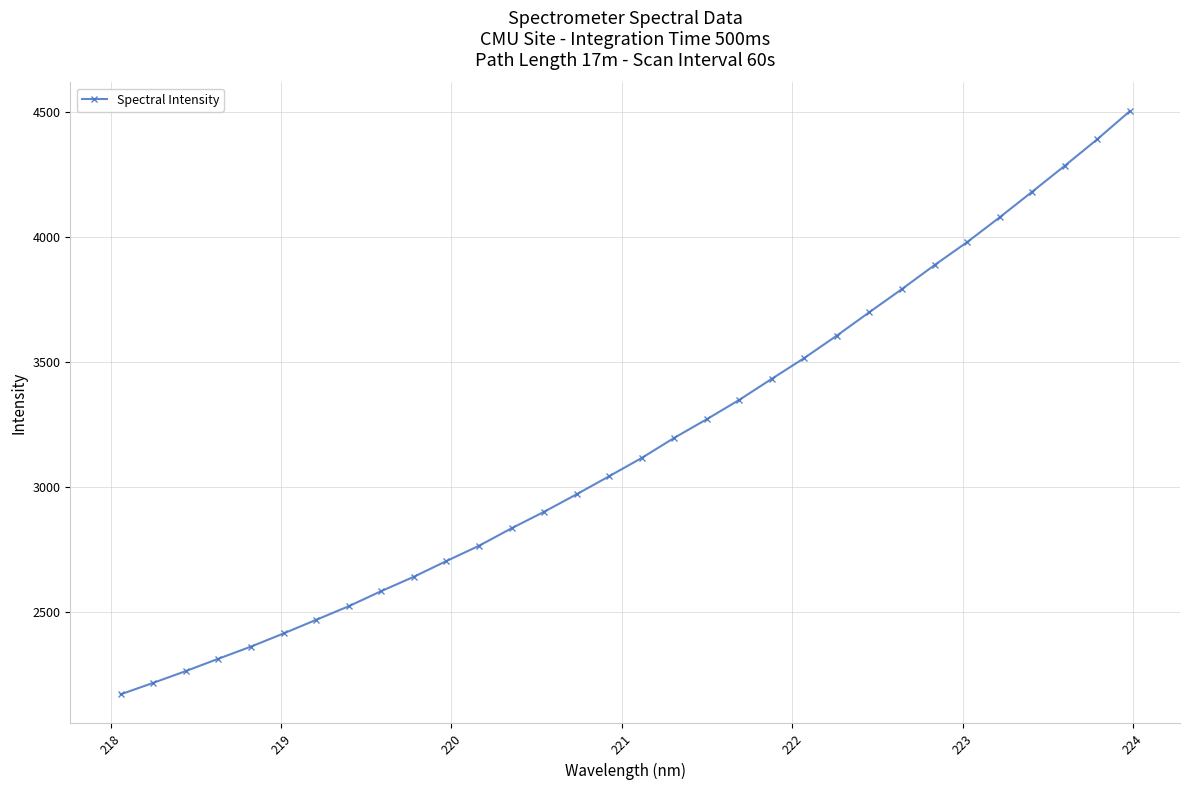

How many lines are shown in the chart?

1